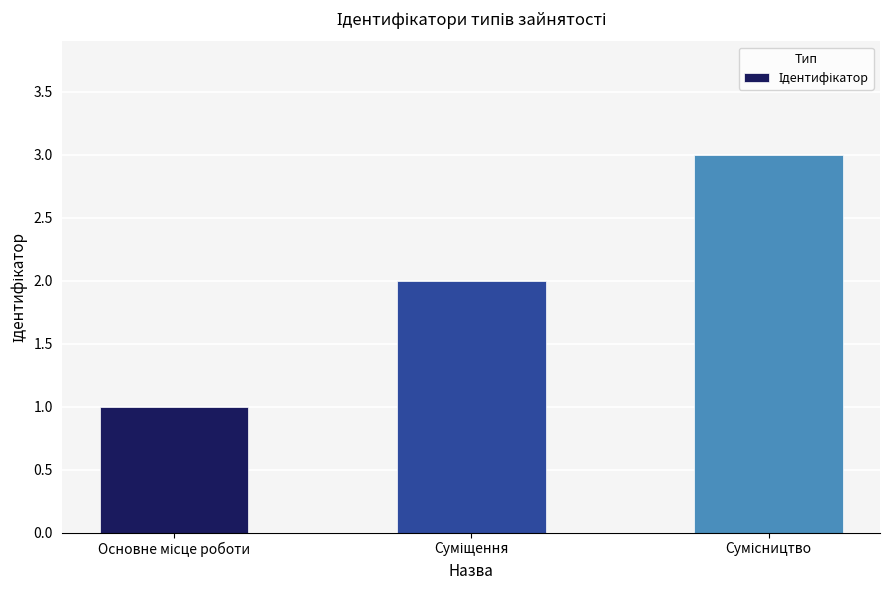

What is the greatest value displayed?

3